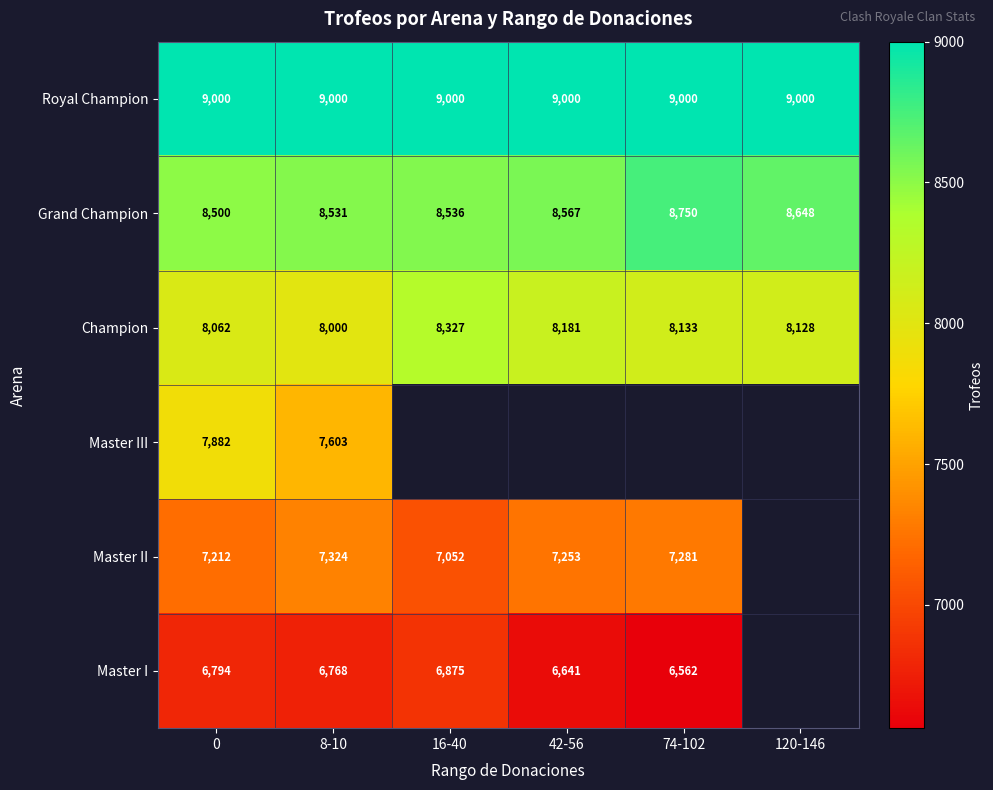

What is the total value across all series at 8-10?

47226